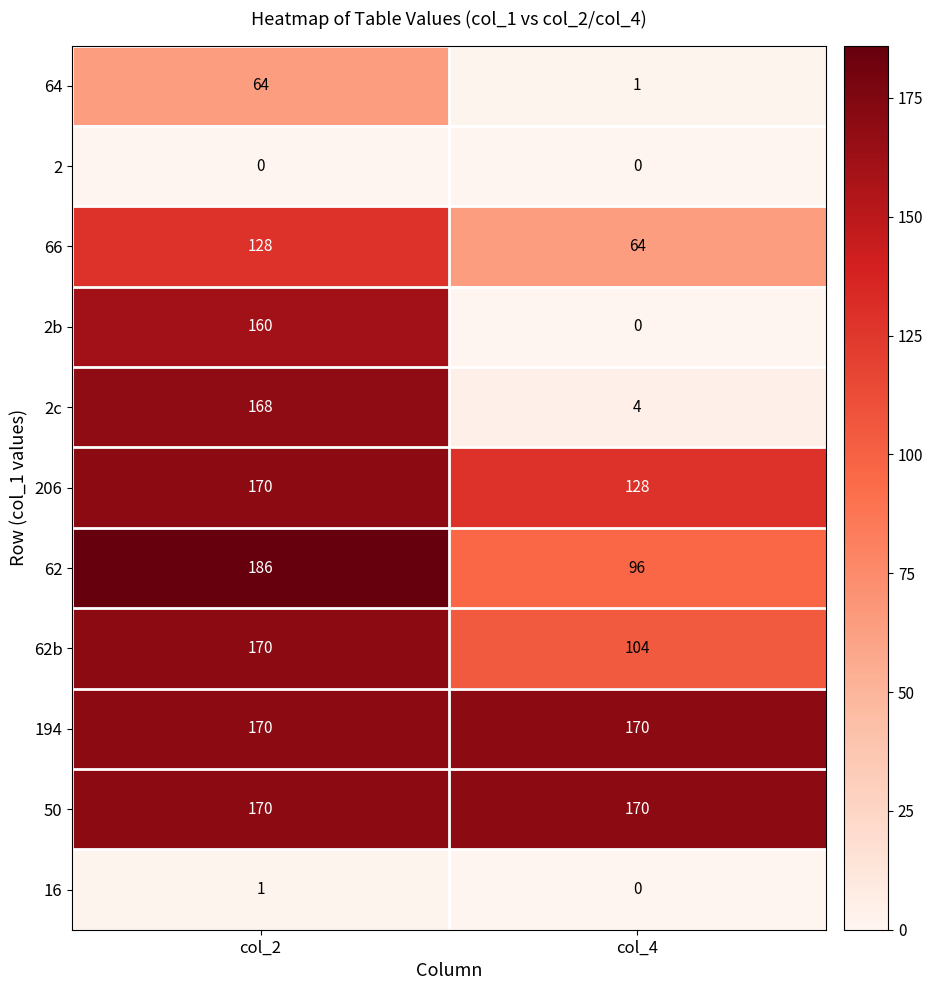

Reading left to right, transcribe all the data shown in this chart.

64: 64	1
2: 0	0
66: 128	64
2b: 160	0
2c: 168	4
206: 170	128
62: 186	96
62b: 170	104
194: 170	170
50: 170	170
16: 1	0